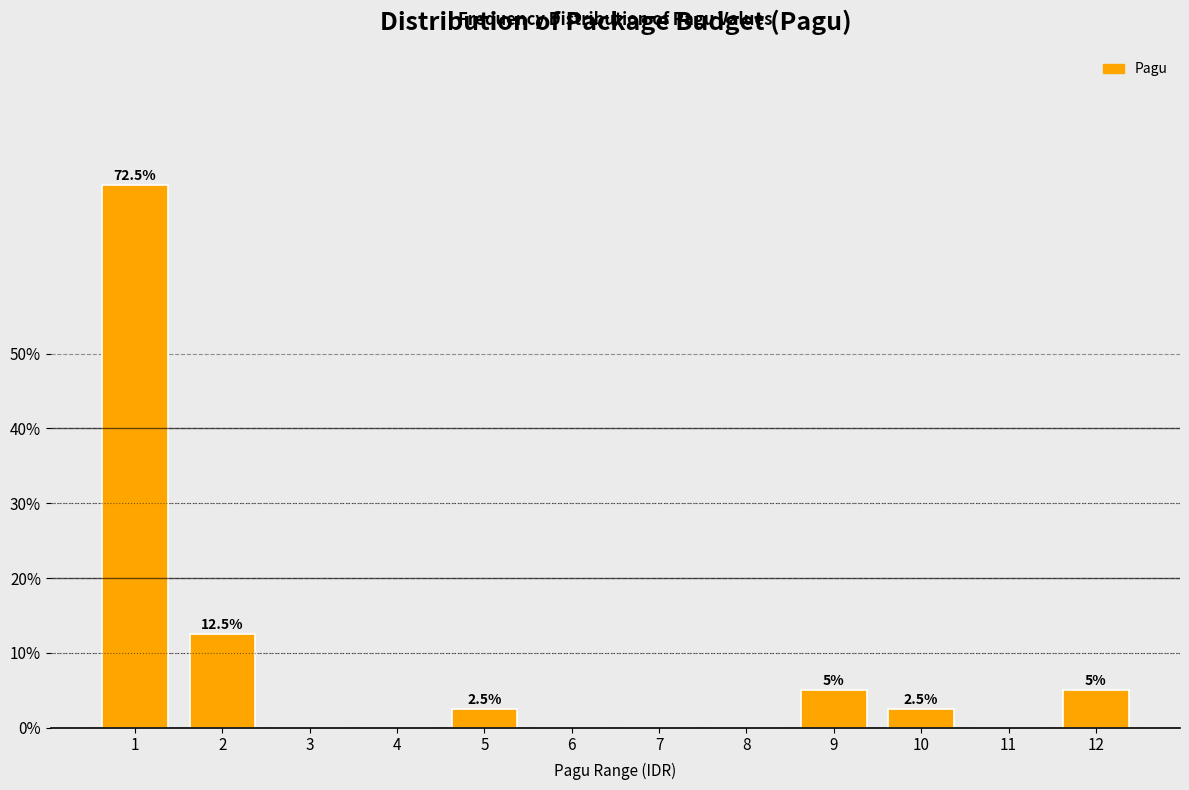

Reading left to right, transcribe all the data shown in this chart.

1=72.5	2=12.5	3=0.0	4=0.0	5=2.5	6=0.0	7=0.0	8=0.0	9=5.0	10=2.5	11=0.0	12=5.0